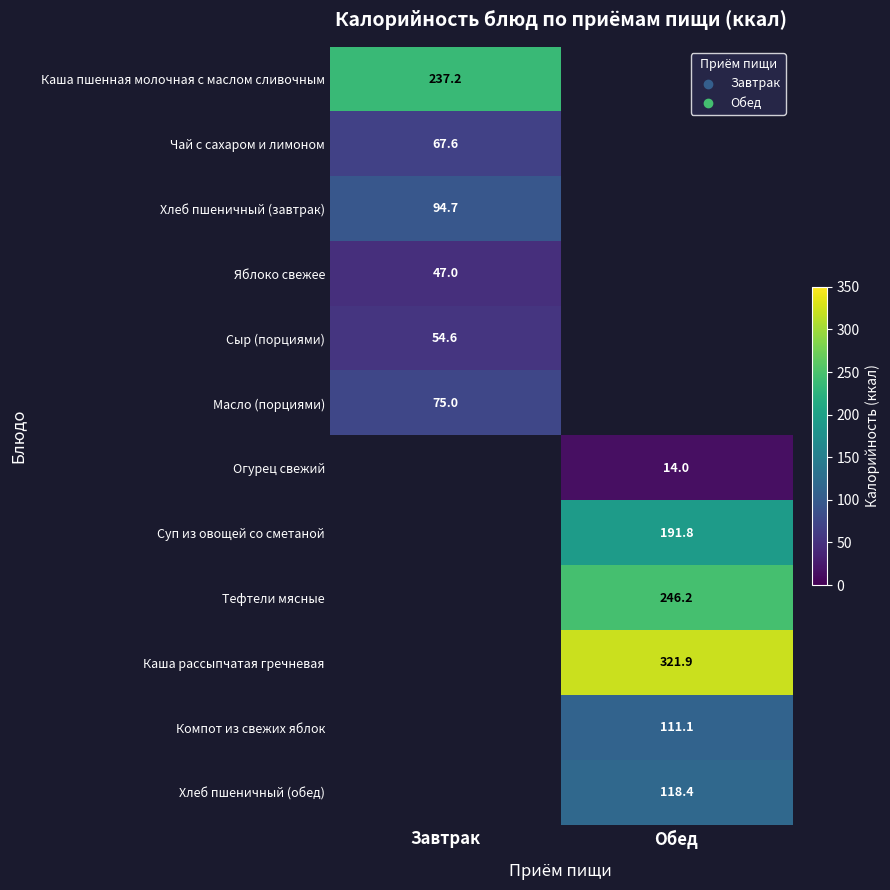

The value of Яблоко свежее at Завтрак is 47.0. True or false?

True